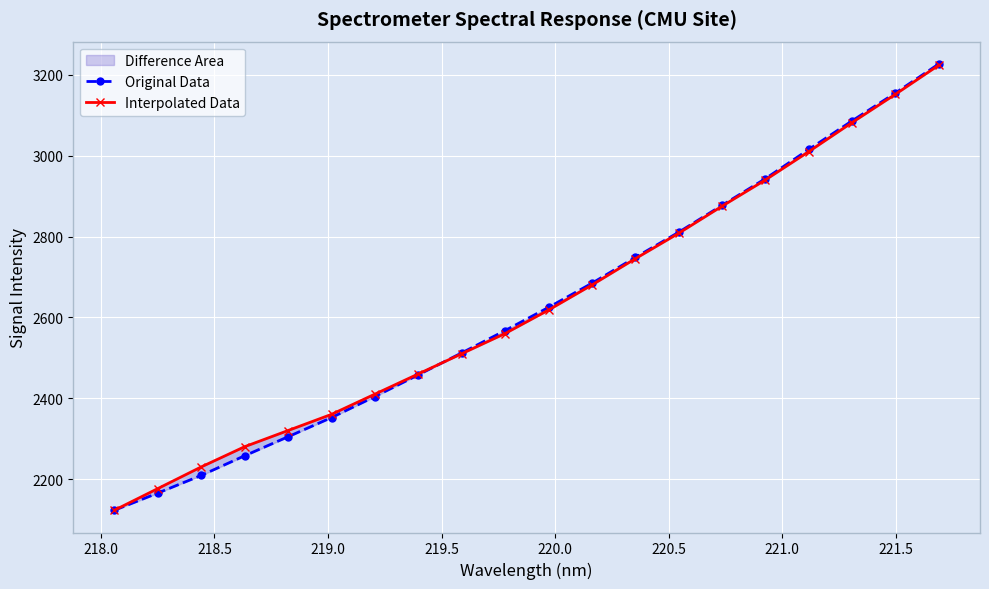

At how many categories does at least one series exceed 2123?

19